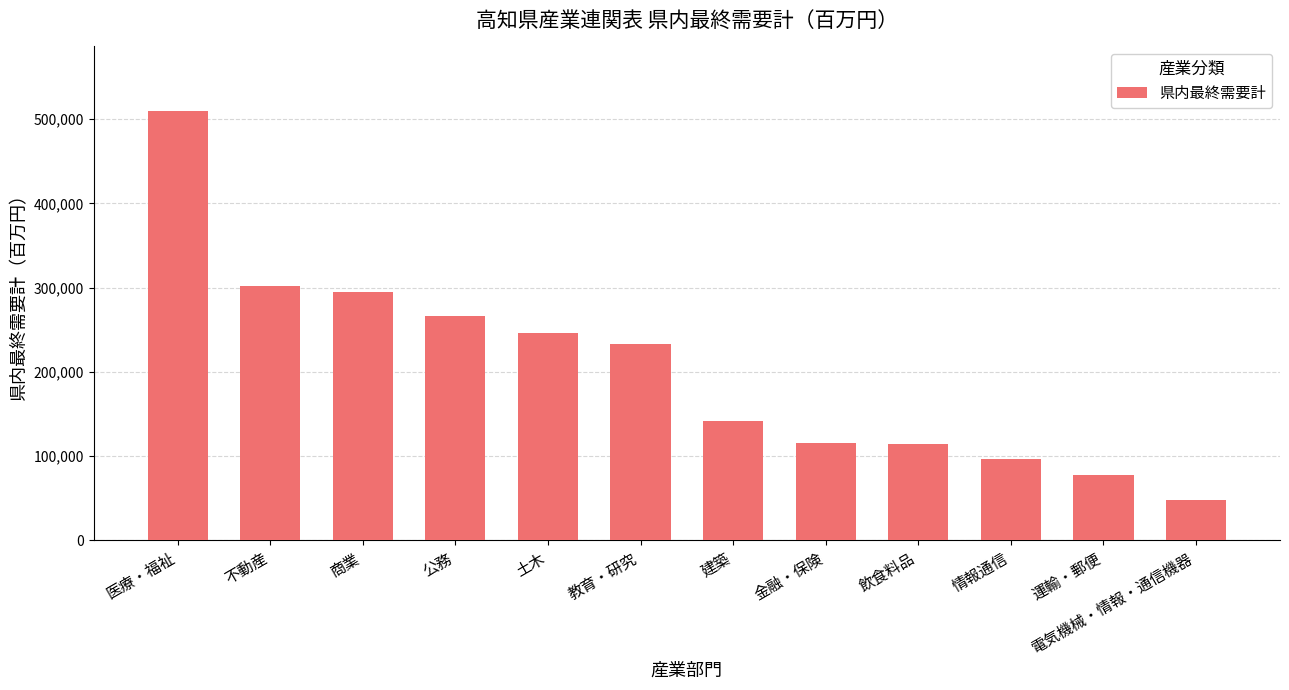

The value at 不動産 is 302197. True or false?

True